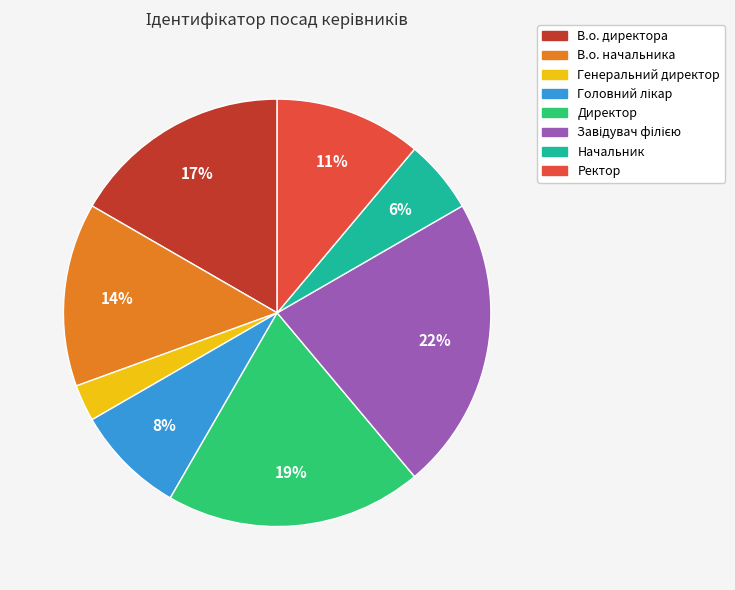

Which slice is the smallest?

Генеральний директор